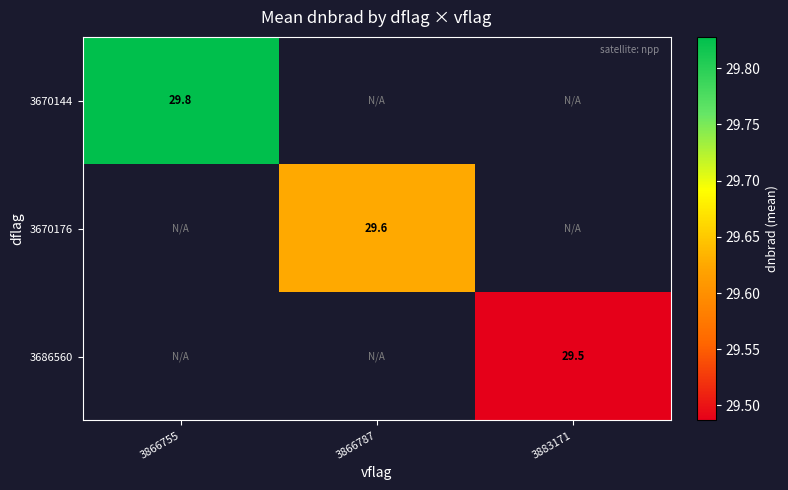

The value of 3670176 at 3866787 is 51.9. True or false?

False